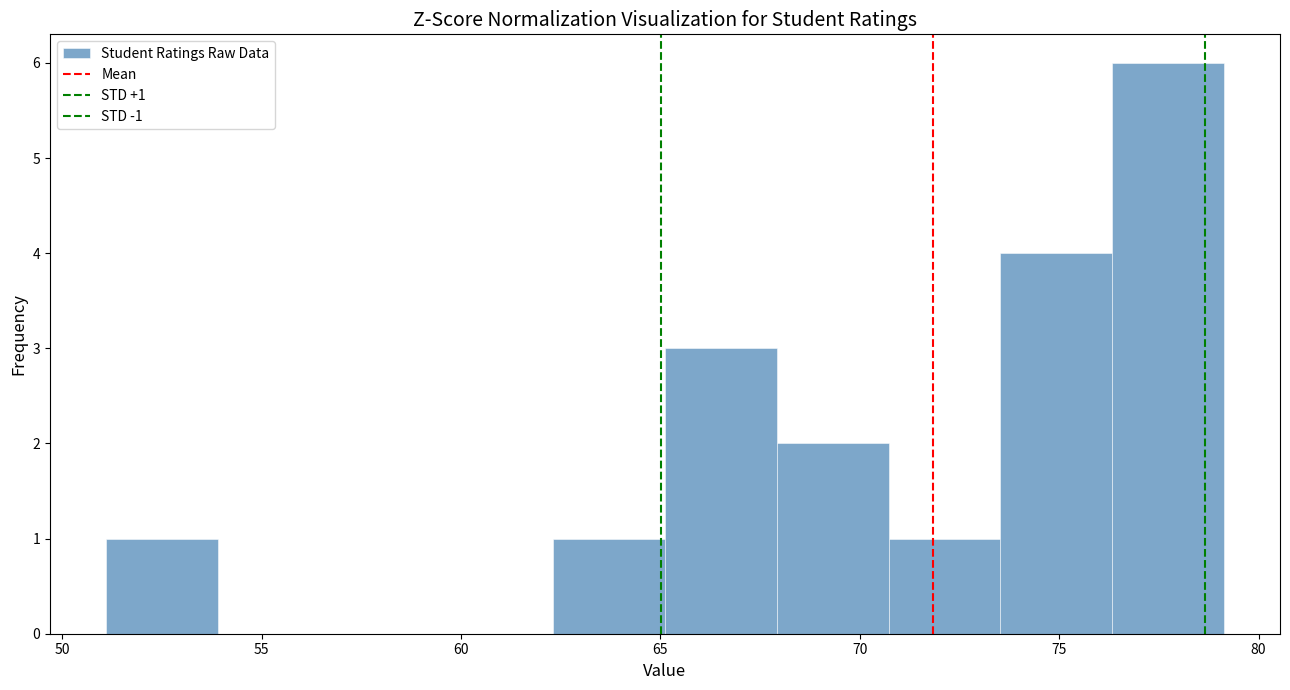

Over which range of the x-axis is the bar tallest?

76.5 to 79.0